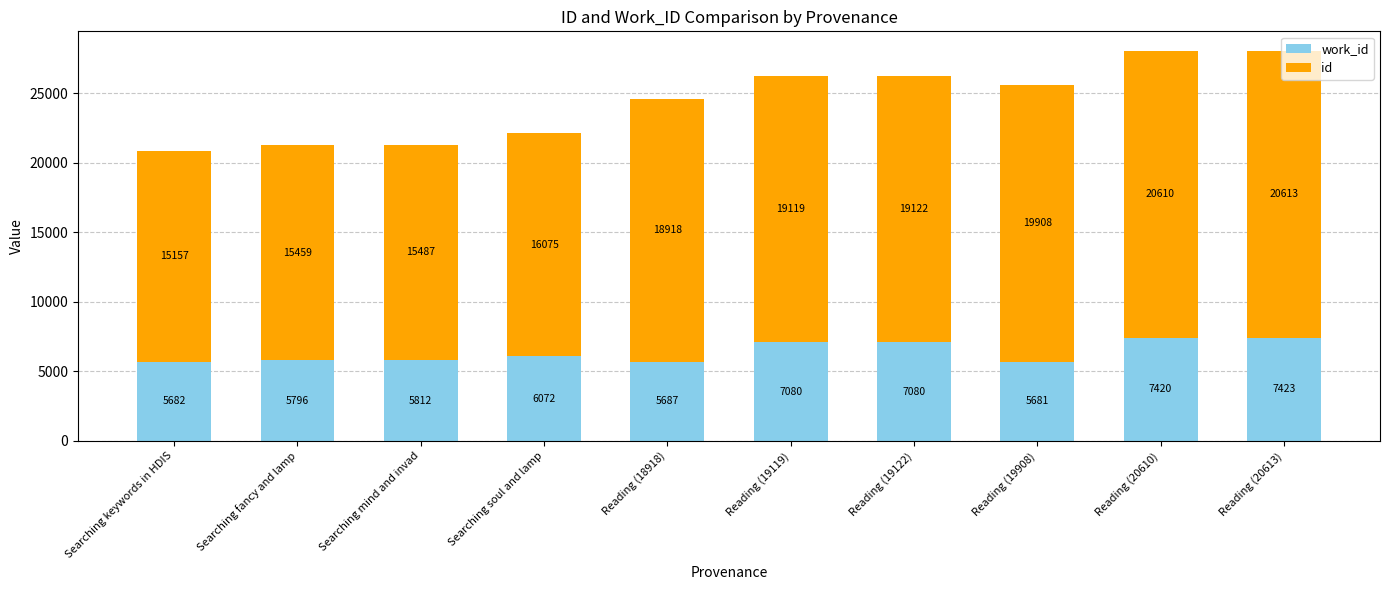

At which category is the sum across all series the highest?

Reading (20613)